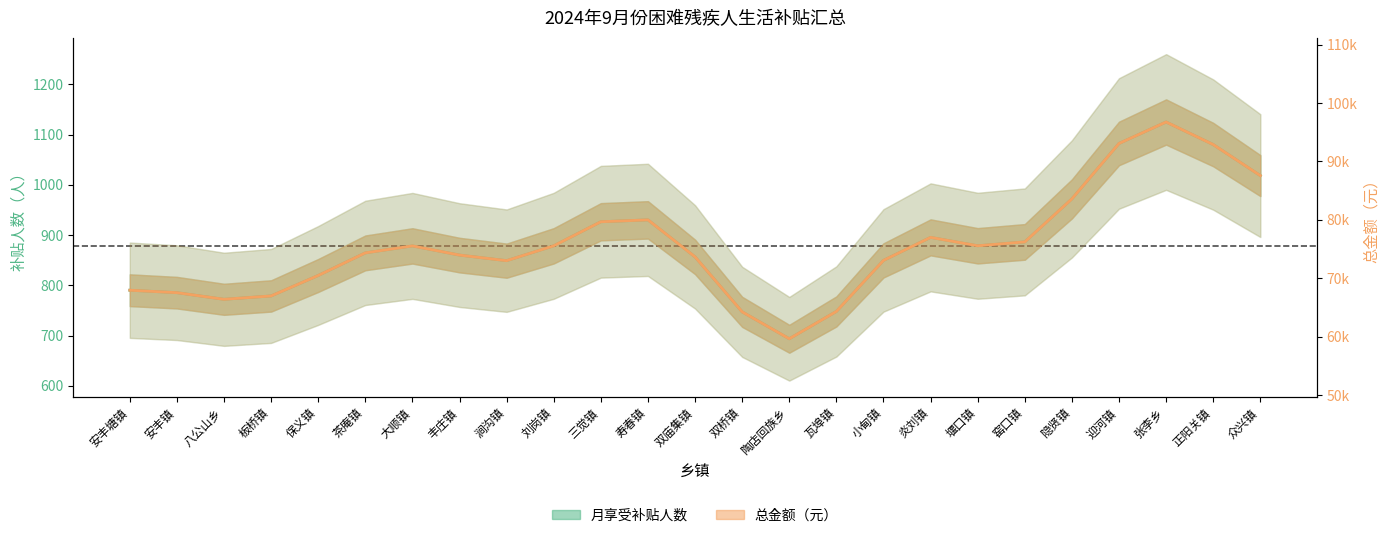

At 丰庄镇, list the series in order from smallest to largest.

月享受补贴人数, 总金额（元）